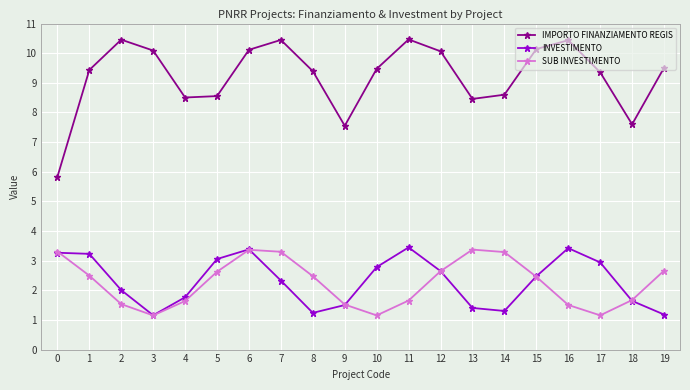

True or false: IMPORTO FINANZIAMENTO REGIS and SUB INVESTIMENTO cross at least once.

False